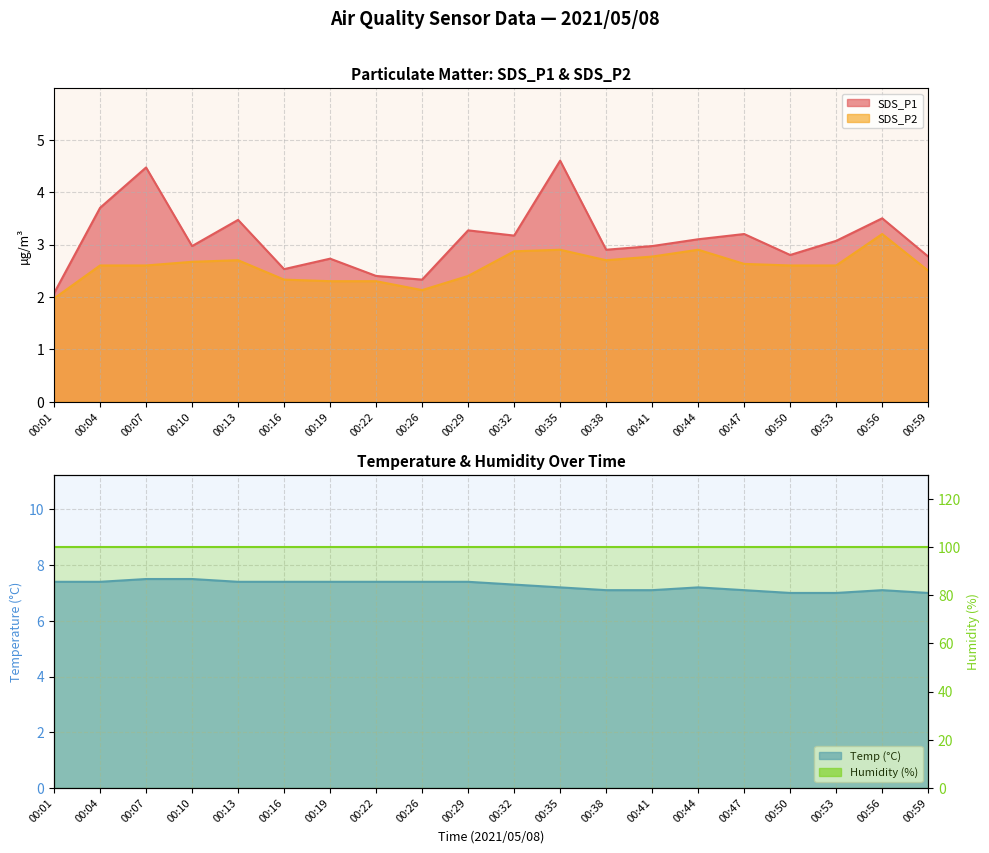

What is the sum of all Temp values?

145.3